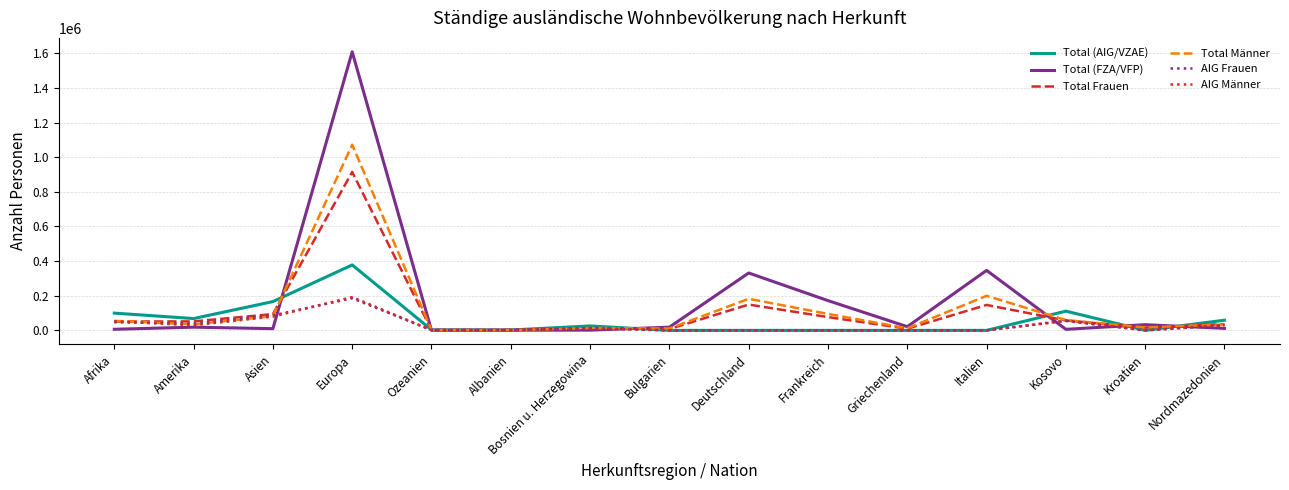

What is the sum of the Total Frauen values at Europa and Deutschland?

1063706